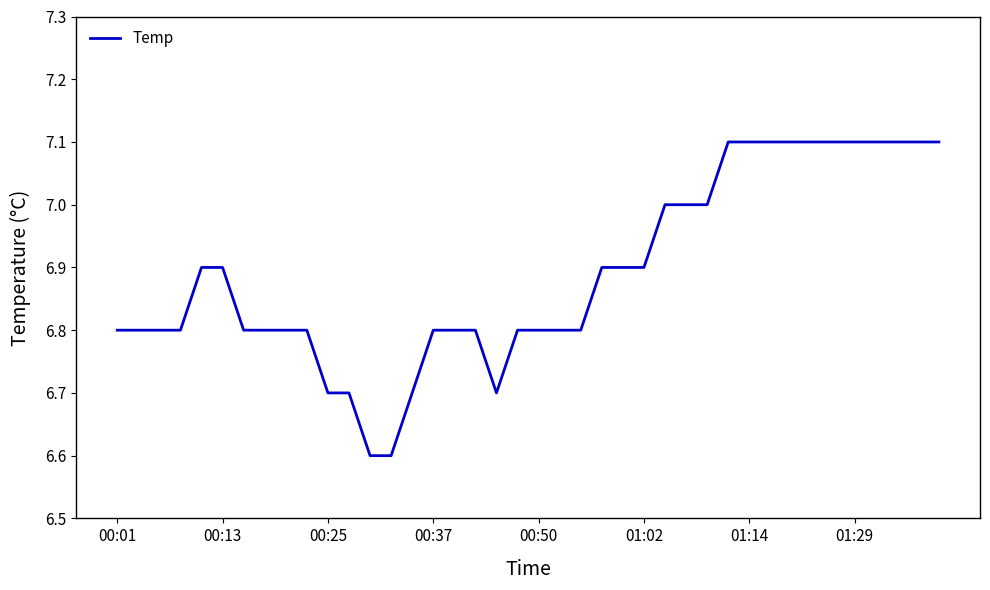

What is the maximum value shown in the chart?

7.1